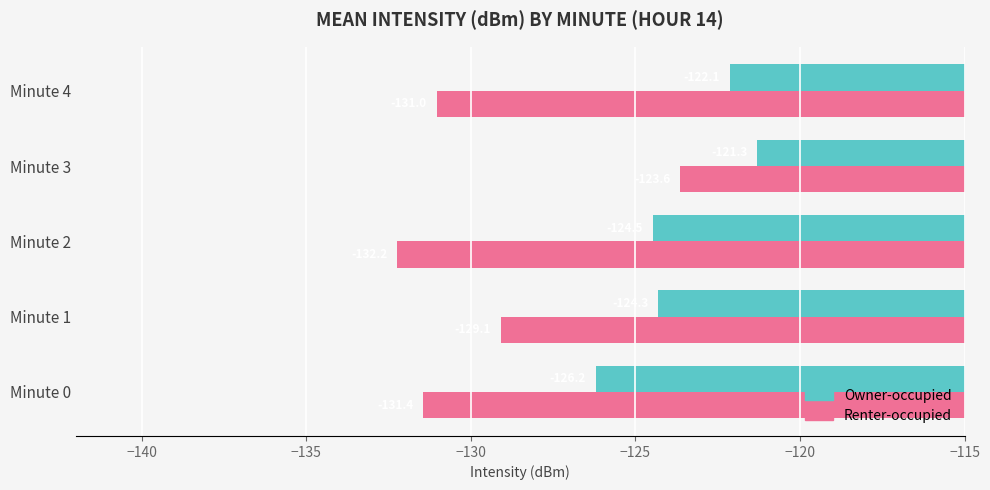

What is the difference between the second highest and minimum values in the Owner-occupied series?

4.1